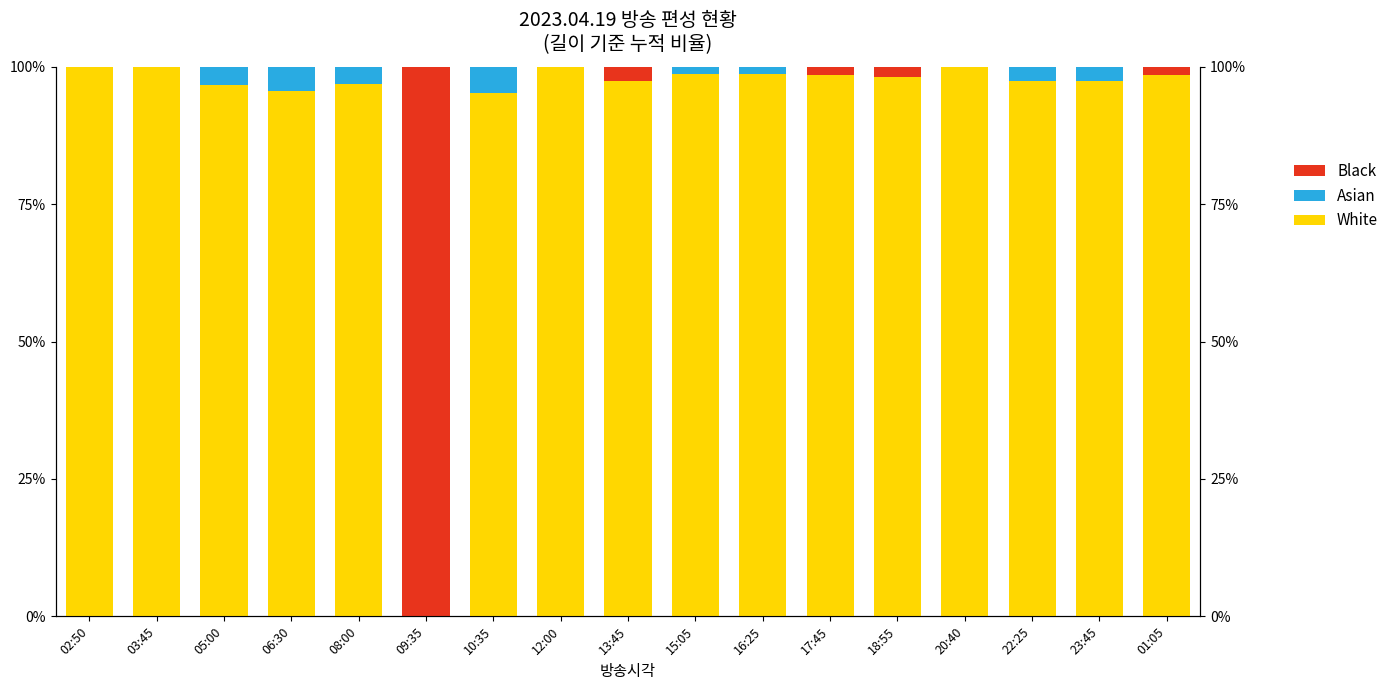

Which has a higher value, 20:40 or 13:45?

20:40